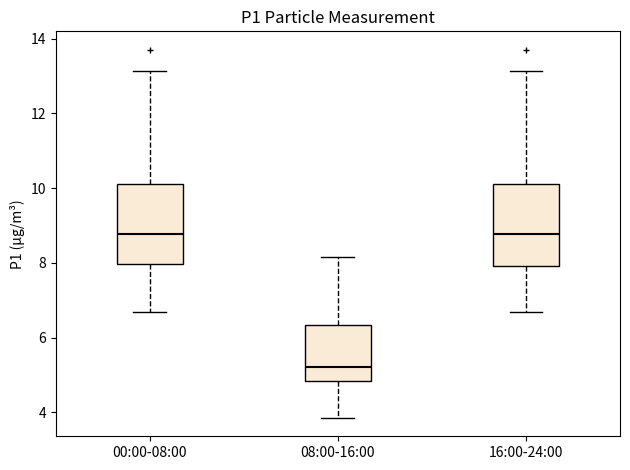

Which box's median line is the lowest?

08:00-16:00